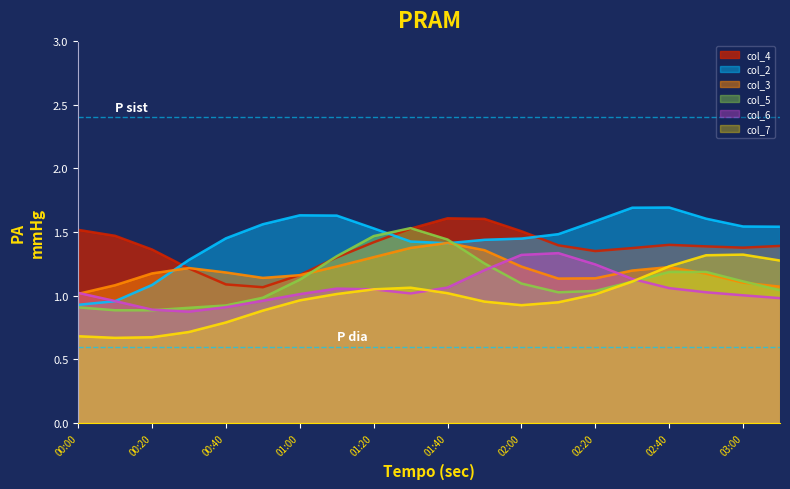

What is the sum of all col_3 values?

23.9